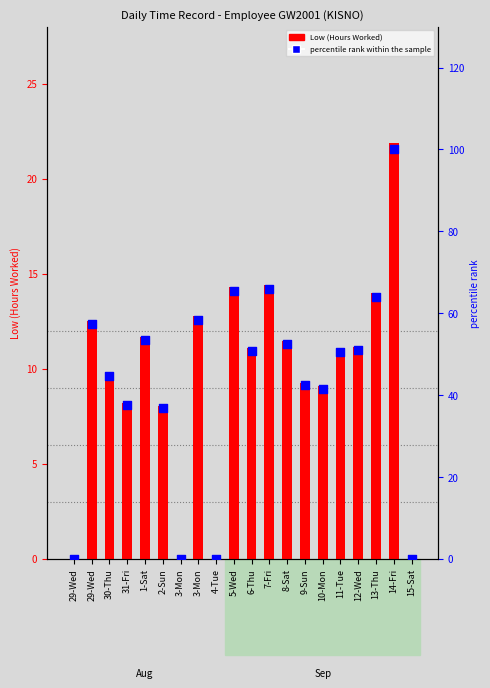

At how many categories does at least one series exceed 46?

11